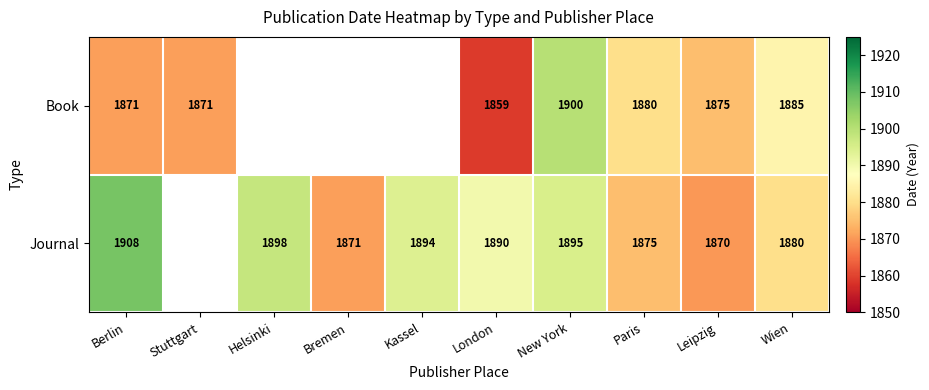

Is the value of Book at Berlin greater than the value of Journal at London?

No